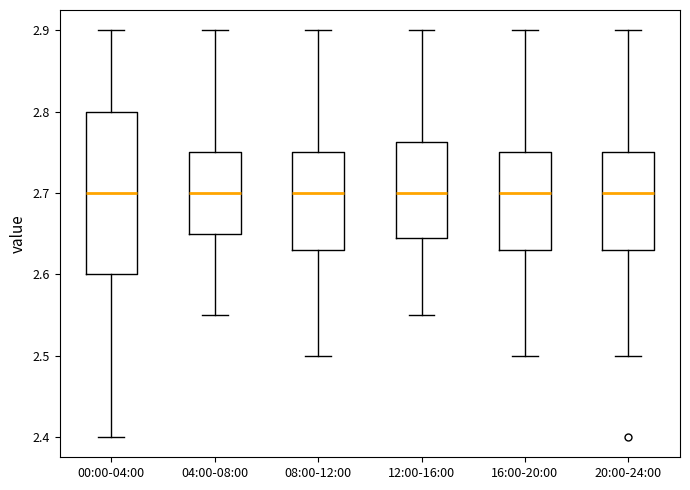

Reading left to right, read every box against the y-axis: the position of its median line, the range the box covers, and the ends of its whiskers. The values are not printed on the chart, so give them approximately, as read against the axis.

00:00-04:00: median 2.70, box 2.60 to 2.80, whiskers 2.40 to 2.90
04:00-08:00: median 2.70, box 2.65 to 2.75, whiskers 2.55 to 2.90
08:00-12:00: median 2.70, box 2.63 to 2.75, whiskers 2.50 to 2.90
12:00-16:00: median 2.70, box 2.65 to 2.76, whiskers 2.55 to 2.90
16:00-20:00: median 2.70, box 2.63 to 2.75, whiskers 2.50 to 2.90
20:00-24:00: median 2.70, box 2.63 to 2.75, whiskers 2.50 to 2.90